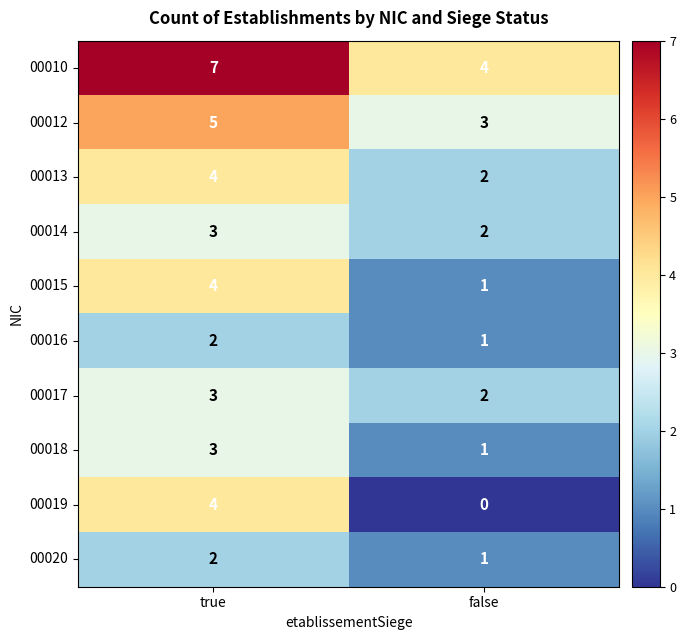

How many categories are shown in the chart?

2